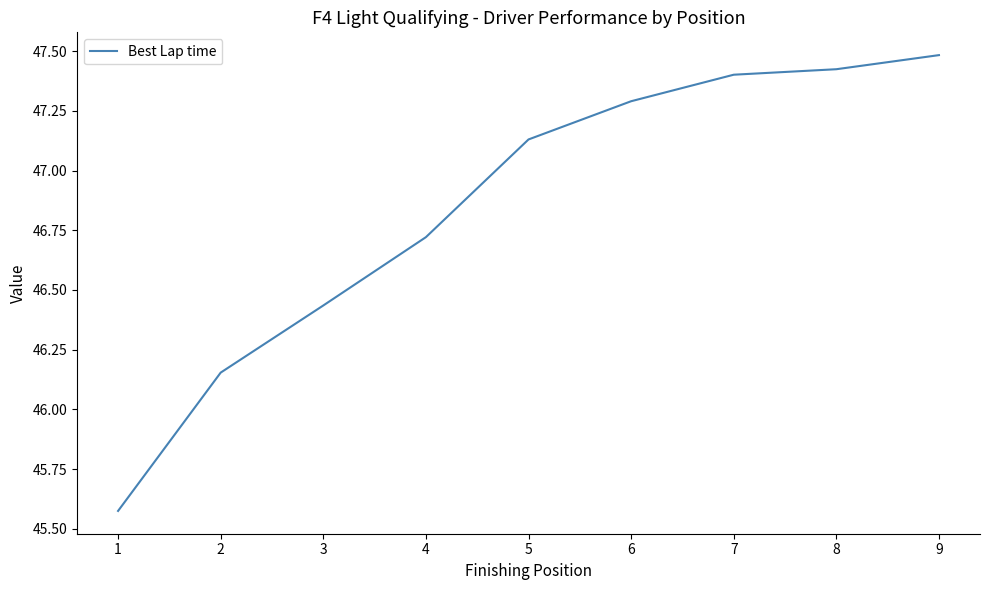

What is the change in value from 5 to 6?

+0.2